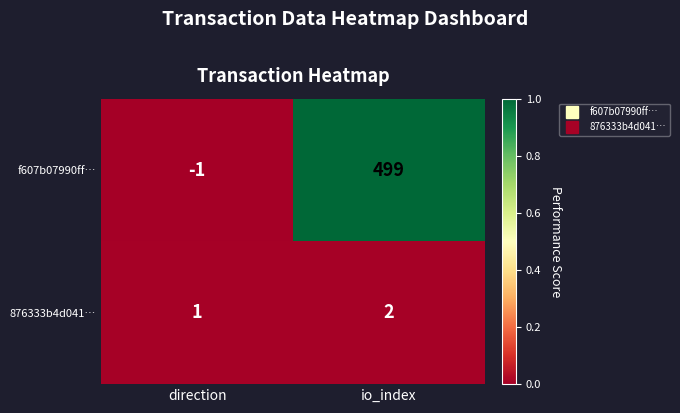

The value of 876333b4d041… at direction is 1. True or false?

True